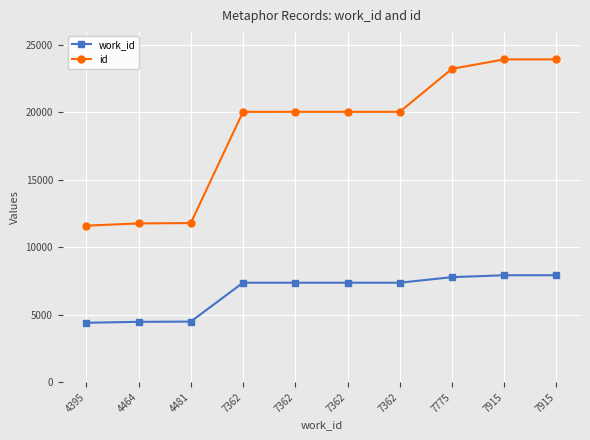

Does the chart have visible grid lines?

Yes